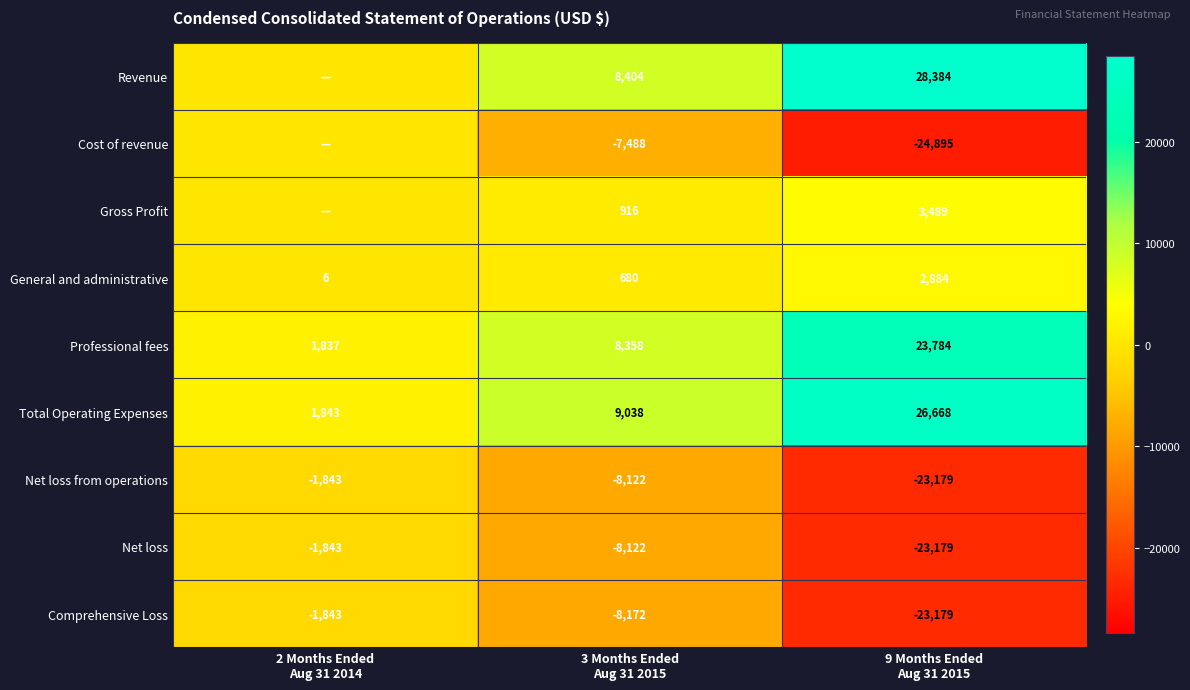

What is the minimum value for General and administrative?

6